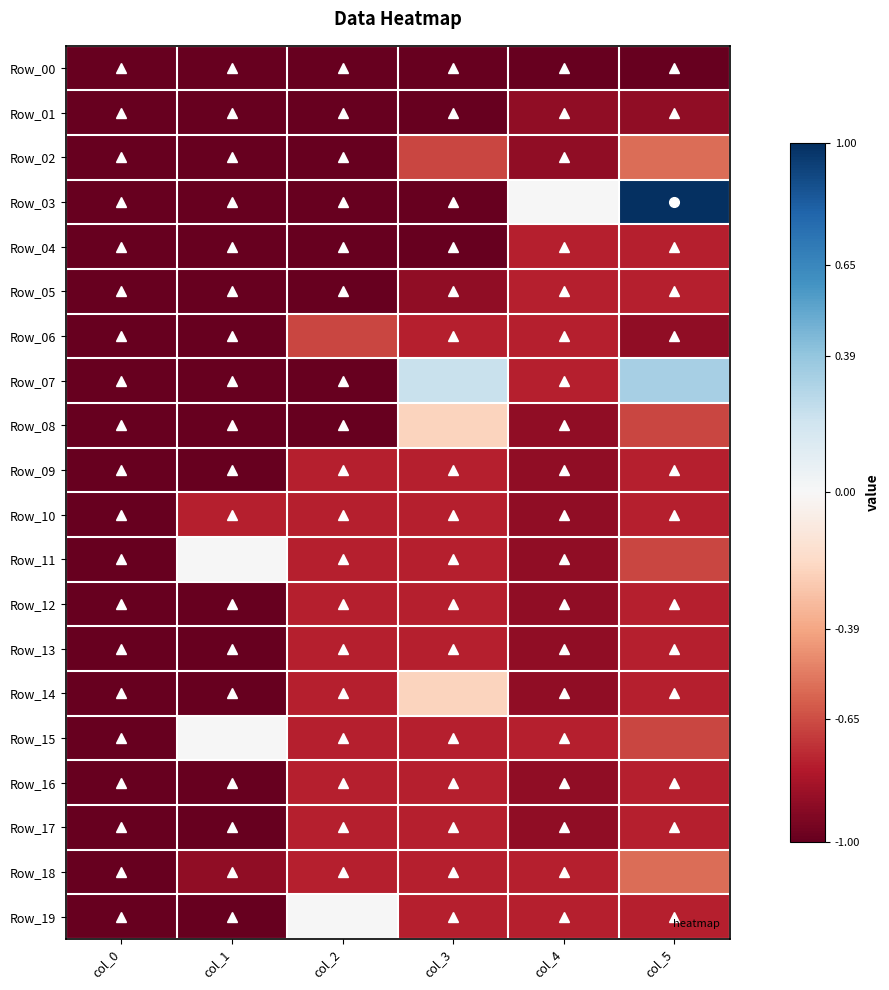

Reading right to left, list all the values displayed in this chart.

Row_00: col_5=-1.0	col_4=-1.0	col_3=-1.0	col_2=-1.0	col_1=-1.0	col_0=-1.0
Row_01: col_5=-0.9	col_4=-0.9	col_3=-1.0	col_2=-1.0	col_1=-1.0	col_0=-1.0
Row_02: col_5=-0.6	col_4=-0.9	col_3=-0.7	col_2=-1.0	col_1=-1.0	col_0=-1.0
Row_03: col_5=1.0	col_4=0.0	col_3=-1.0	col_2=-1.0	col_1=-1.0	col_0=-1.0
Row_04: col_5=-0.8	col_4=-0.8	col_3=-1.0	col_2=-1.0	col_1=-1.0	col_0=-1.0
Row_05: col_5=-0.8	col_4=-0.8	col_3=-0.9	col_2=-1.0	col_1=-1.0	col_0=-1.0
Row_06: col_5=-0.9	col_4=-0.8	col_3=-0.8	col_2=-0.7	col_1=-1.0	col_0=-1.0
Row_07: col_5=0.3	col_4=-0.8	col_3=0.2	col_2=-1.0	col_1=-1.0	col_0=-1.0
Row_08: col_5=-0.7	col_4=-0.9	col_3=-0.2	col_2=-1.0	col_1=-1.0	col_0=-1.0
Row_09: col_5=-0.8	col_4=-0.9	col_3=-0.8	col_2=-0.8	col_1=-1.0	col_0=-1.0
Row_10: col_5=-0.8	col_4=-0.9	col_3=-0.8	col_2=-0.8	col_1=-0.8	col_0=-1.0
Row_11: col_5=-0.7	col_4=-0.9	col_3=-0.8	col_2=-0.8	col_1=0.0	col_0=-1.0
Row_12: col_5=-0.8	col_4=-0.9	col_3=-0.8	col_2=-0.8	col_1=-1.0	col_0=-1.0
Row_13: col_5=-0.8	col_4=-0.9	col_3=-0.8	col_2=-0.8	col_1=-1.0	col_0=-1.0
Row_14: col_5=-0.8	col_4=-0.9	col_3=-0.2	col_2=-0.8	col_1=-1.0	col_0=-1.0
Row_15: col_5=-0.7	col_4=-0.8	col_3=-0.8	col_2=-0.8	col_1=0.0	col_0=-1.0
Row_16: col_5=-0.8	col_4=-0.9	col_3=-0.8	col_2=-0.8	col_1=-1.0	col_0=-1.0
Row_17: col_5=-0.8	col_4=-0.9	col_3=-0.8	col_2=-0.8	col_1=-1.0	col_0=-1.0
Row_18: col_5=-0.6	col_4=-0.8	col_3=-0.8	col_2=-0.8	col_1=-0.9	col_0=-1.0
Row_19: col_5=-0.8	col_4=-0.8	col_3=-0.8	col_2=0.0	col_1=-1.0	col_0=-1.0